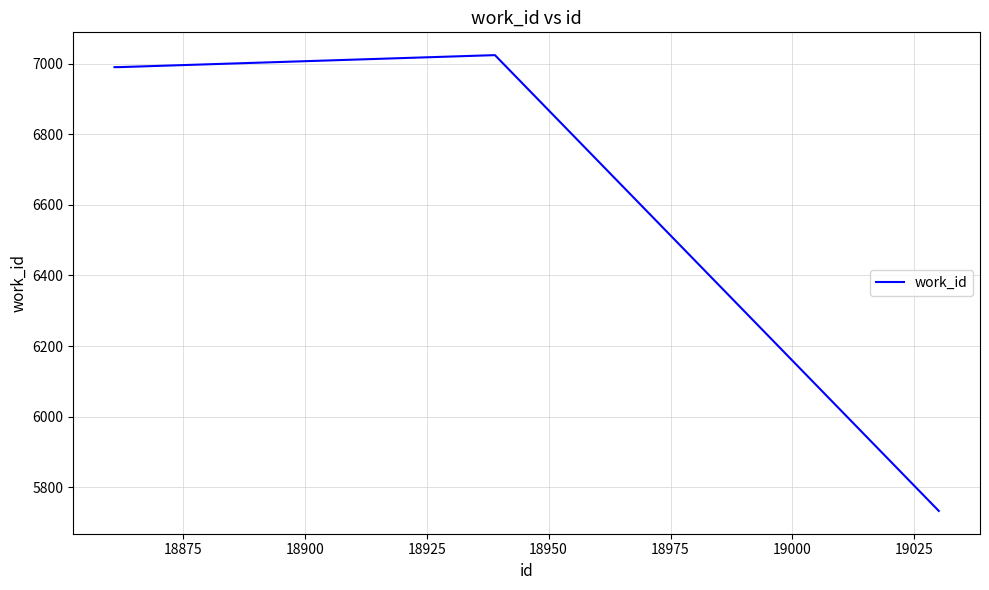

How many interior local peaks (higher than both neighbors) does the data have?

1